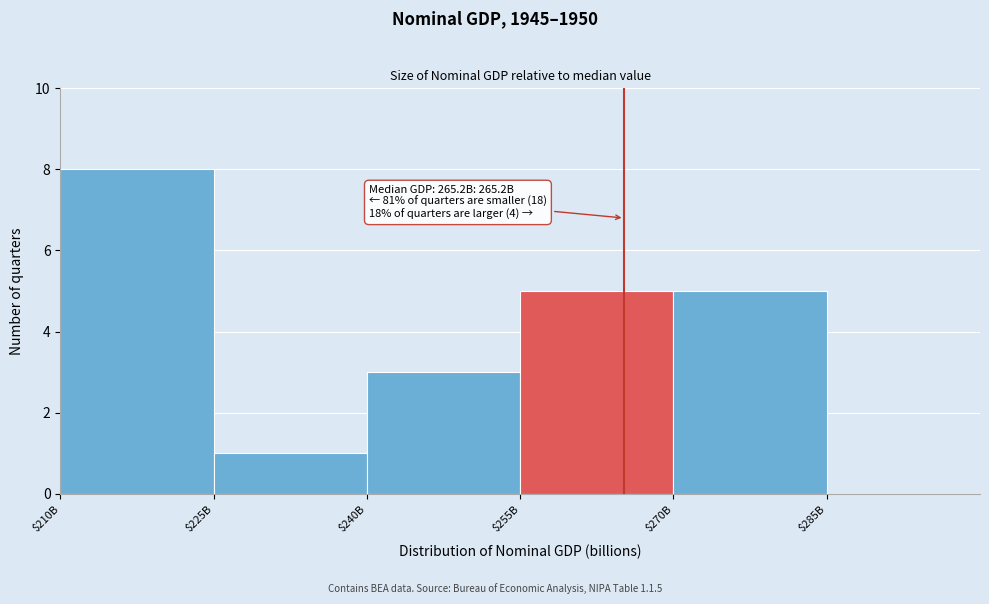

True or false: the data shows 1 at $270B.

False